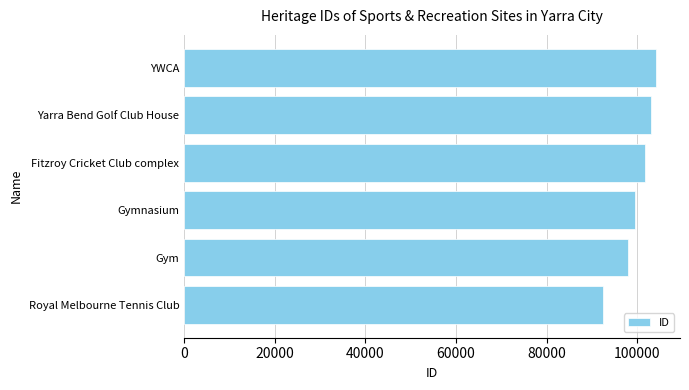

Reading top to bottom, extract all data points from this chart.

104204	102923	101588	99477	97838	92533